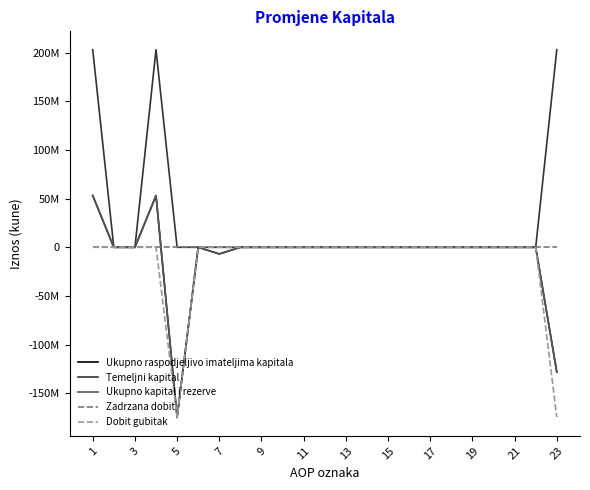

At which category is the sum across all series the highest?

1